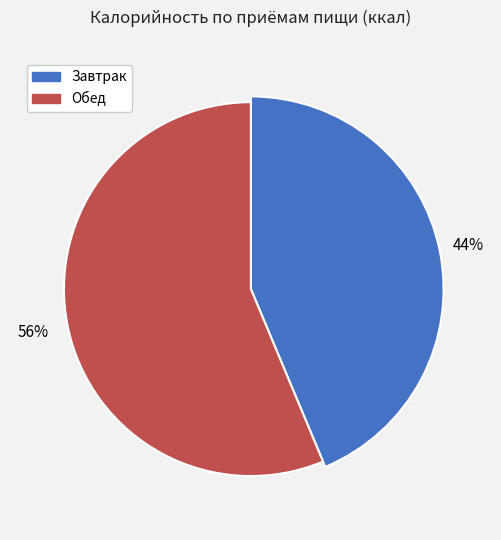

What is the largest slice in the pie chart?

Обед